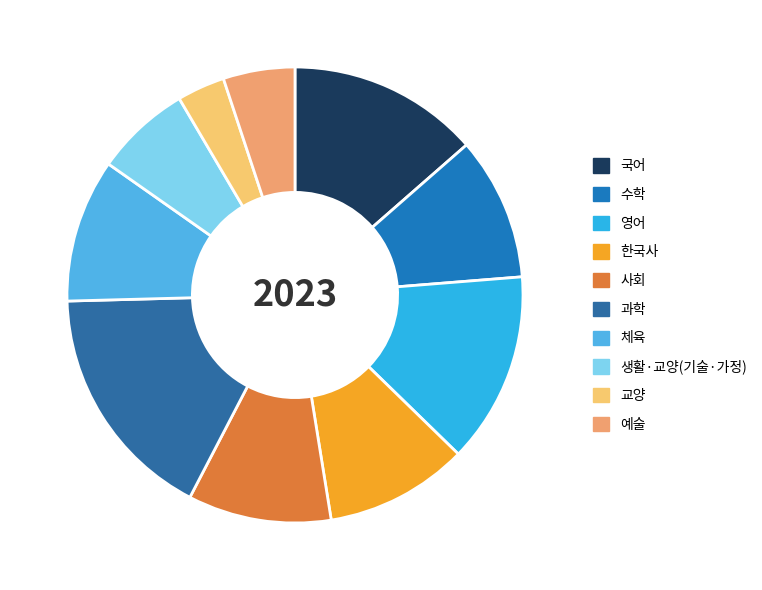

To the nearest percent, what is the difference between the largest and smallest slice percentages?

14%